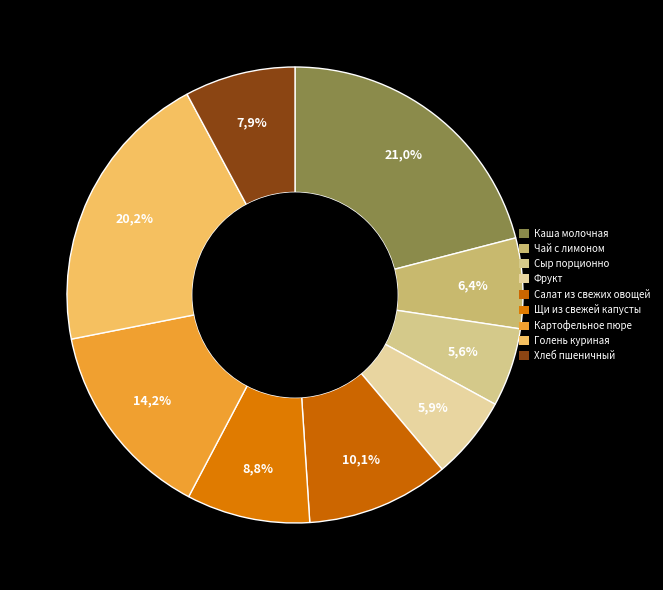

Count the number of slices in the pie.

9